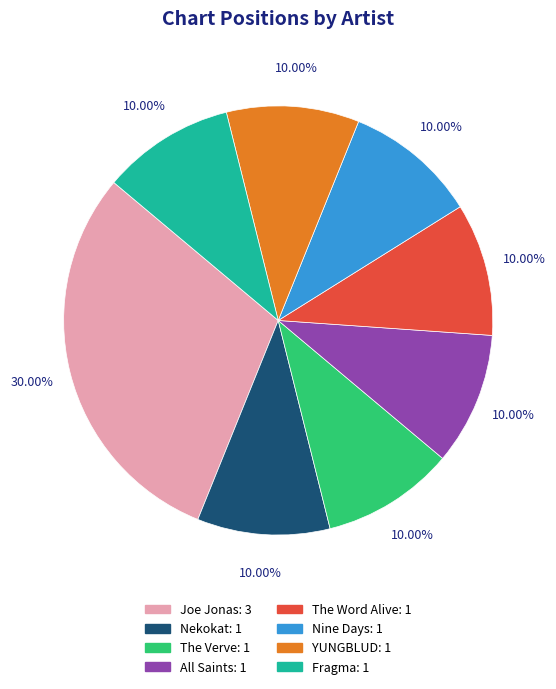

What percentage is NOT represented by Joe Jonas?

70.0%